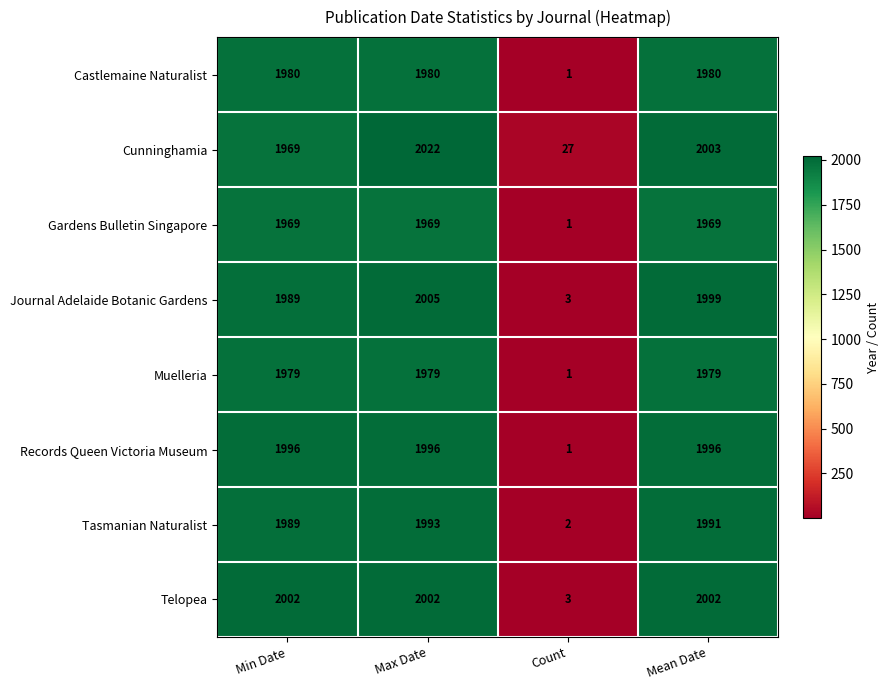

At which category does the chart reach its peak across all series?

Max Date